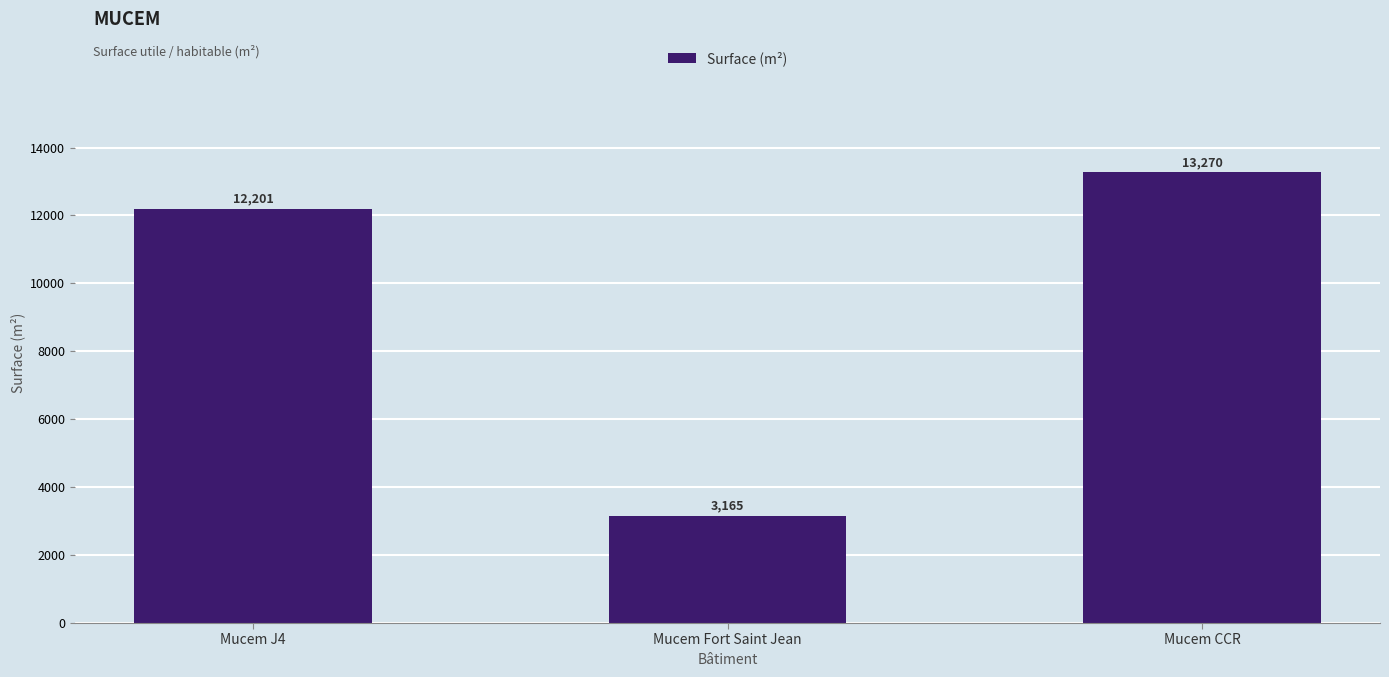

Reading left to right, list all the values displayed in this chart.

12201	3165	13270